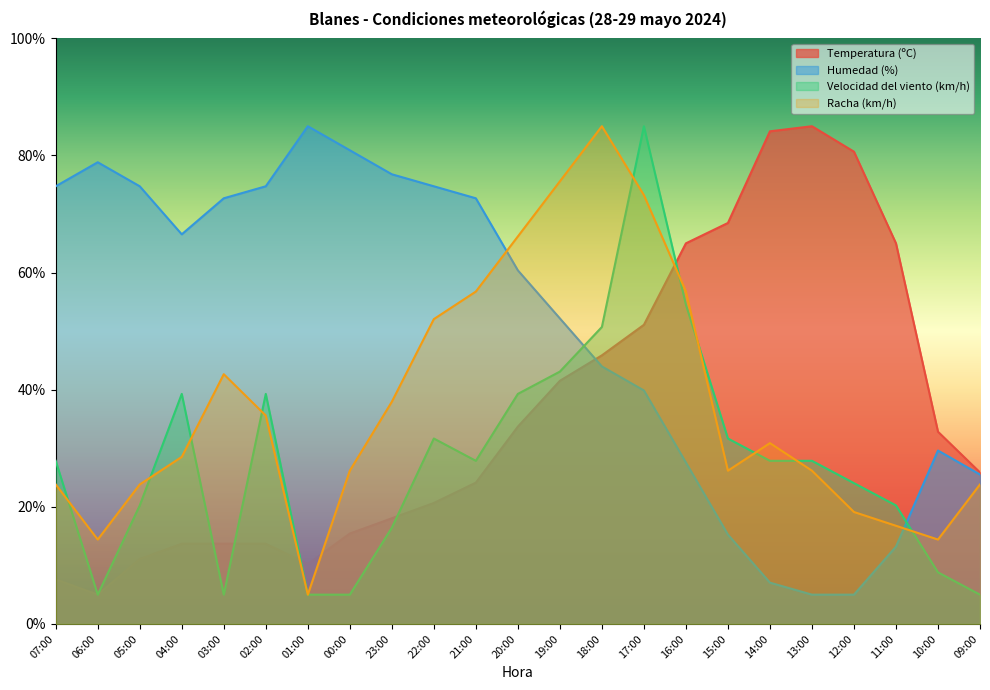

What is the difference between the Velocidad del viento (km/h) values at 14:00 and 03:00?

22.9